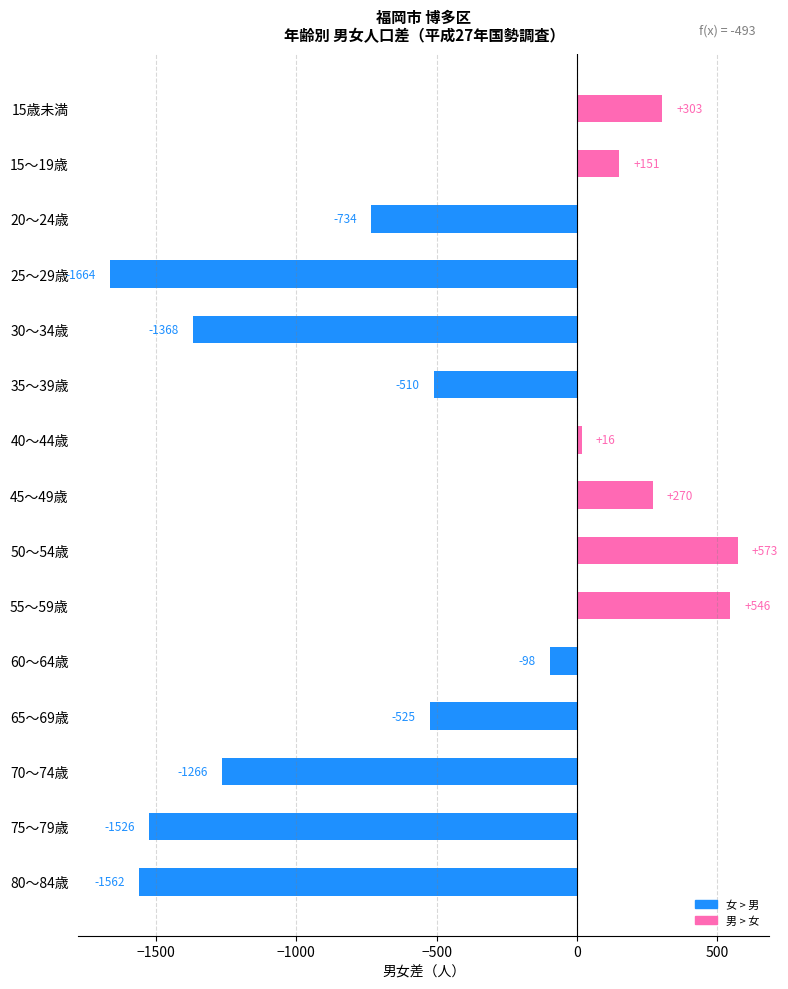

List the labels in order of value, smallest first.

25～29歳, 80～84歳, 75～79歳, 30～34歳, 70～74歳, 20～24歳, 65～69歳, 35～39歳, 60～64歳, 40～44歳, 15～19歳, 45～49歳, 15歳未満, 55～59歳, 50～54歳